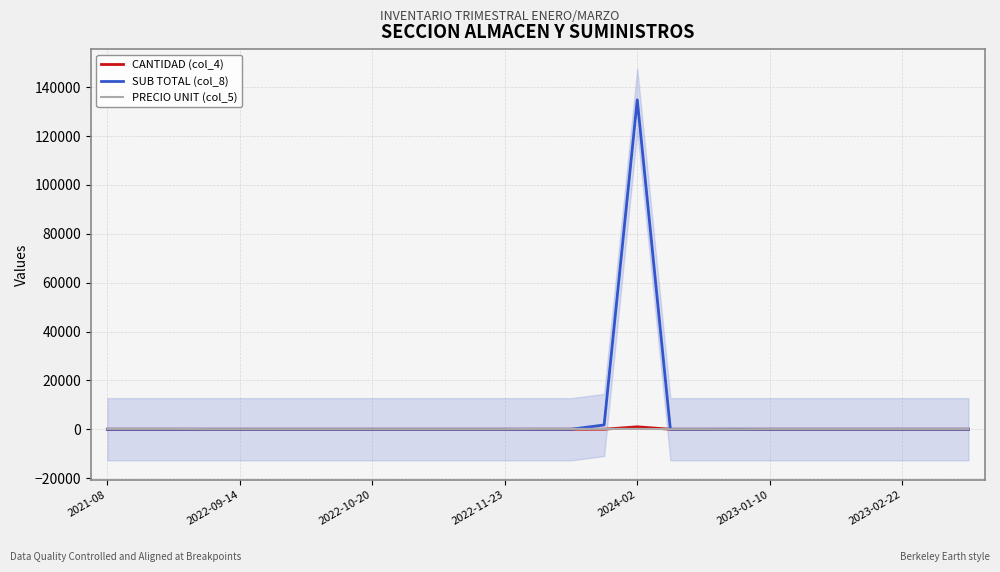

Is it true that PRECIO UNIT (col_5) equals 45 at 9?

True